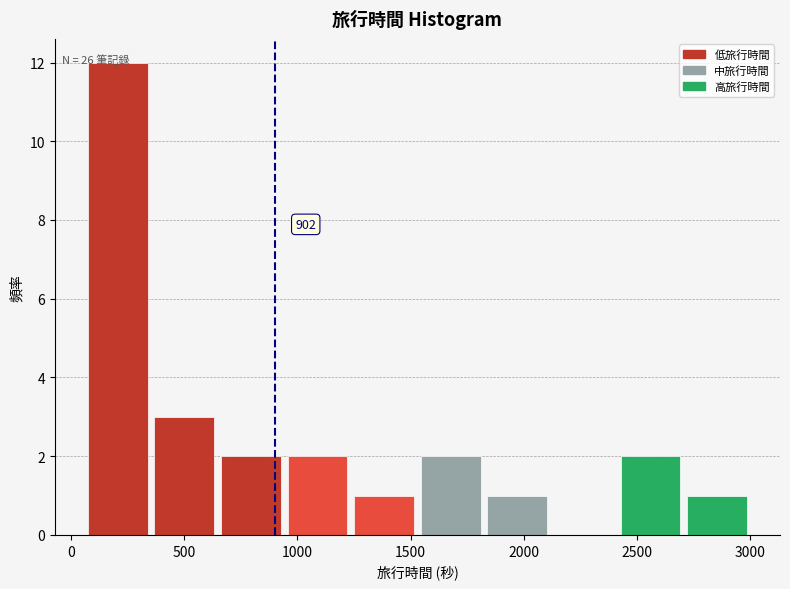

Which range on the x-axis has the tallest bar?

50 to 350